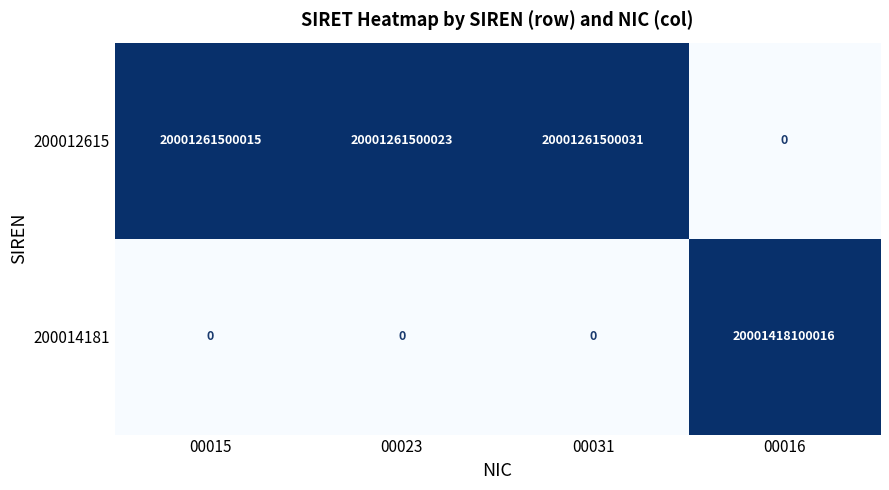

Which series has the largest total across all categories?

200012615